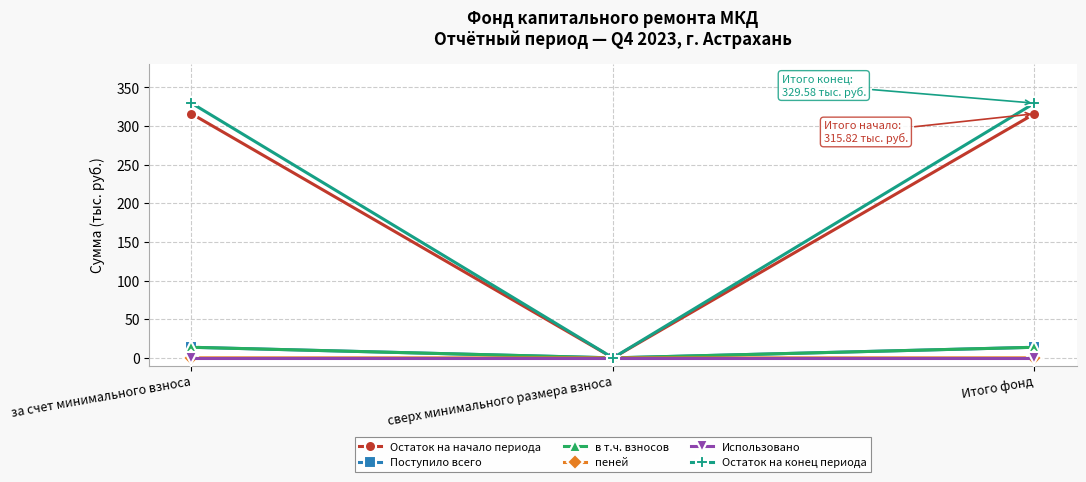

Is the value of Использовано at за счет минимального взноса greater than the value of в т.ч. взносов at Итого фонд?

No